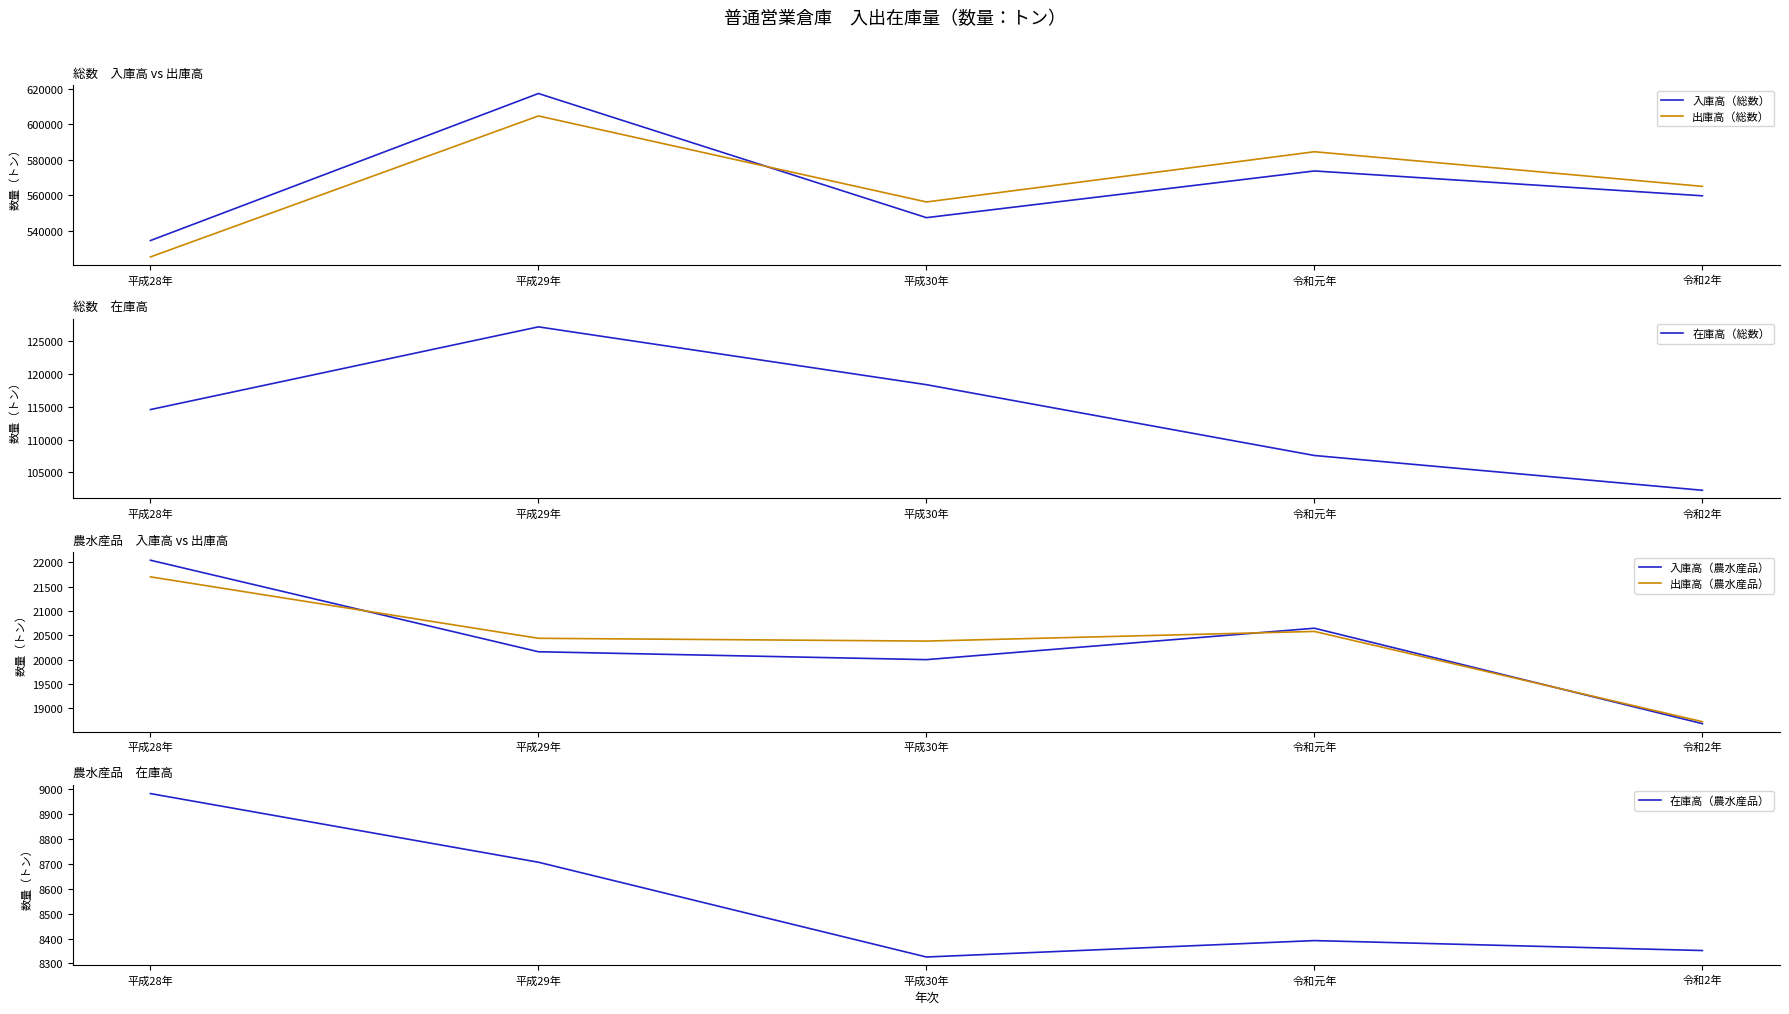

Is this an area chart (filled region under the line)?

No